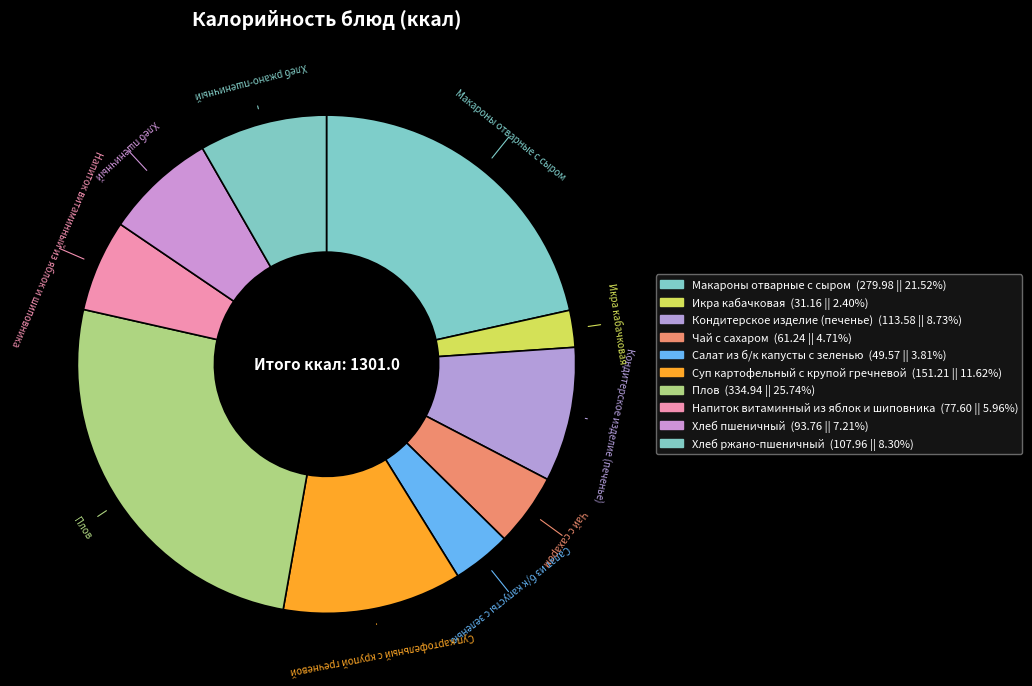

The Плов slice represents 12% of the pie. True or false?

False